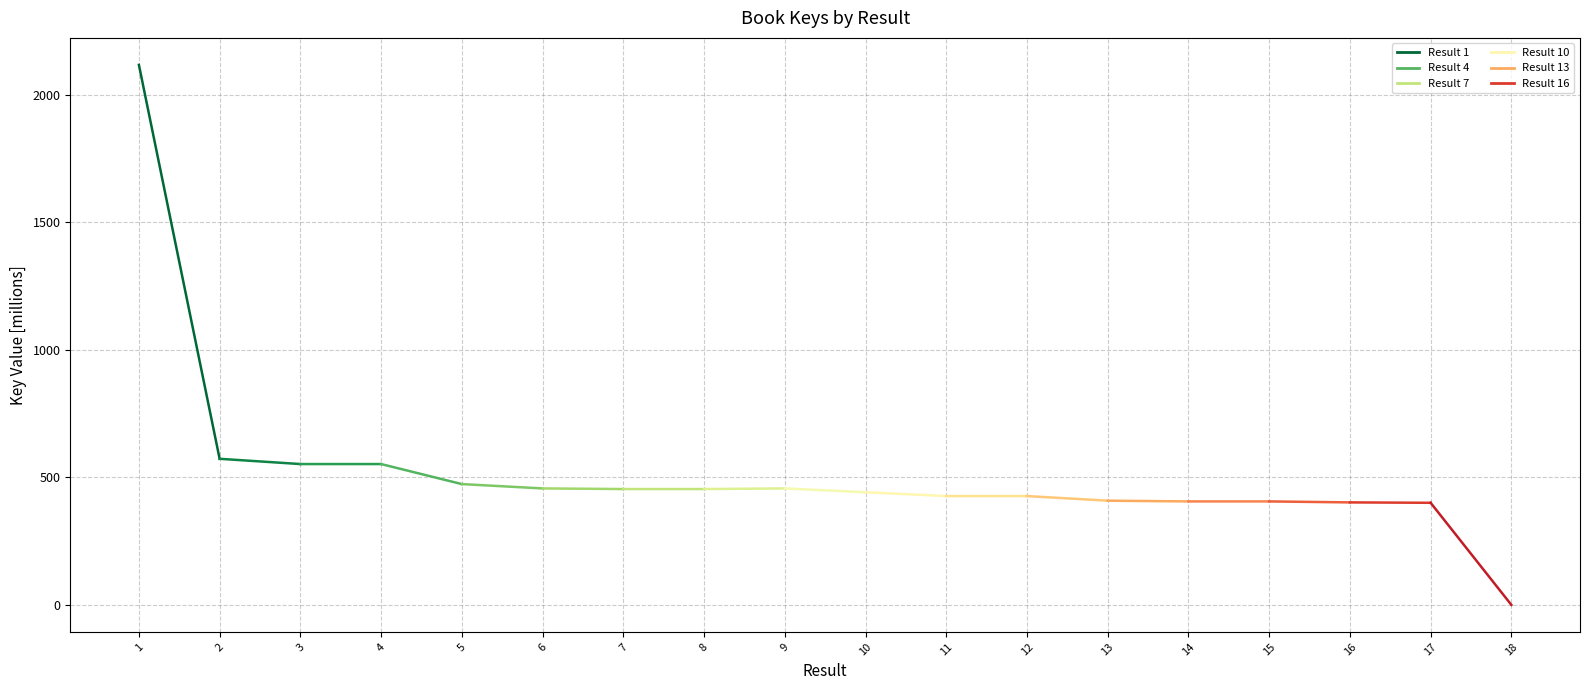

Which has a higher value, 1 or 10?

1